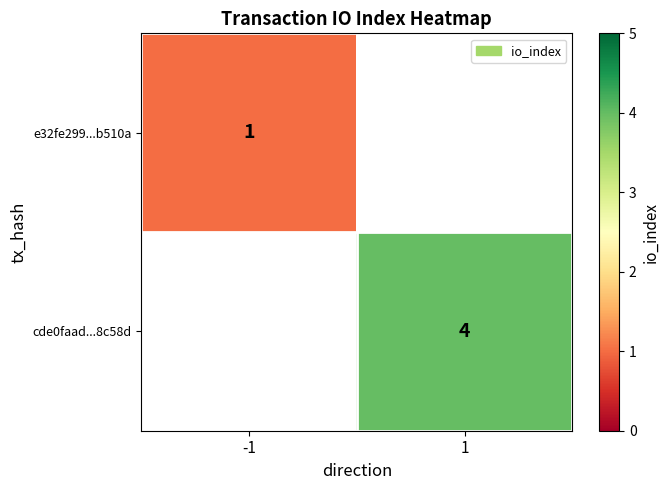

The cde0faad...8c58d series shows 5 at 1. True or false?

False